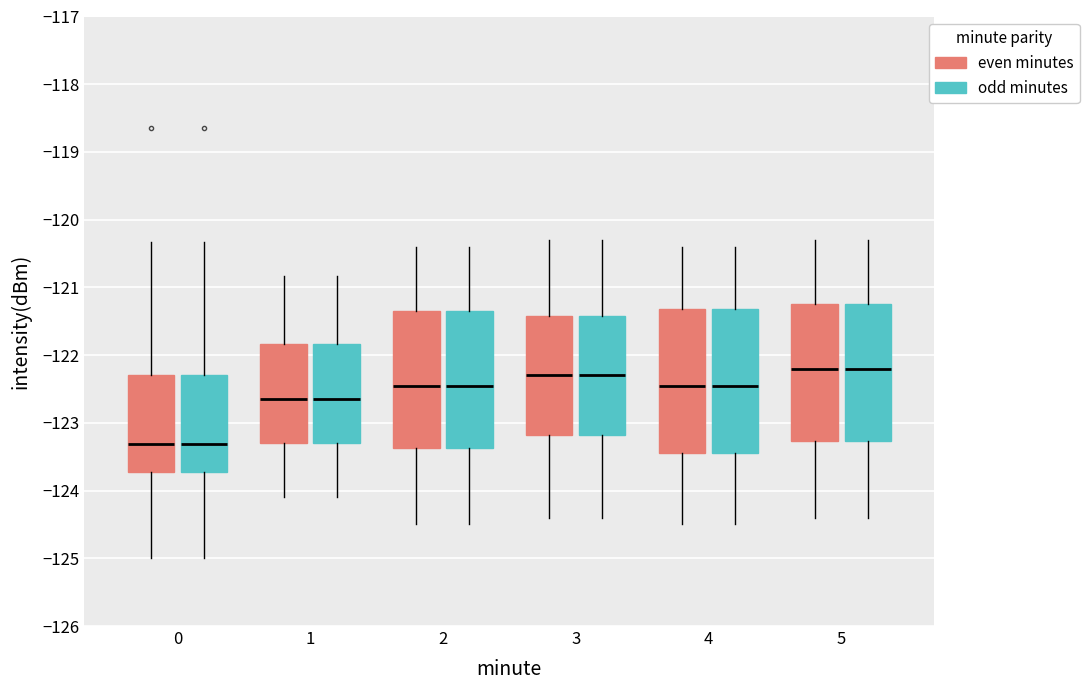

Reading left to right, read every box against the y-axis: the position of its median line, the range the box covers, and the ends of its whiskers. The values are not printed on the chart, so give them approximately, as read against the axis.

0 (even minutes): median -123.3, box -123.7 to -122.3, whiskers -125.0 to -120.3
0 (odd minutes): median -123.3, box -123.7 to -122.3, whiskers -125.0 to -120.3
1 (even minutes): median -122.6, box -123.3 to -121.8, whiskers -124.1 to -120.8
1 (odd minutes): median -122.6, box -123.3 to -121.8, whiskers -124.1 to -120.8
2 (even minutes): median -122.4, box -123.4 to -121.3, whiskers -124.5 to -120.4
2 (odd minutes): median -122.4, box -123.4 to -121.3, whiskers -124.5 to -120.4
3 (even minutes): median -122.3, box -123.2 to -121.4, whiskers -124.4 to -120.3
3 (odd minutes): median -122.3, box -123.2 to -121.4, whiskers -124.4 to -120.3
4 (even minutes): median -122.4, box -123.4 to -121.3, whiskers -124.5 to -120.4
4 (odd minutes): median -122.4, box -123.4 to -121.3, whiskers -124.5 to -120.4
5 (even minutes): median -122.2, box -123.3 to -121.2, whiskers -124.4 to -120.3
5 (odd minutes): median -122.2, box -123.3 to -121.2, whiskers -124.4 to -120.3